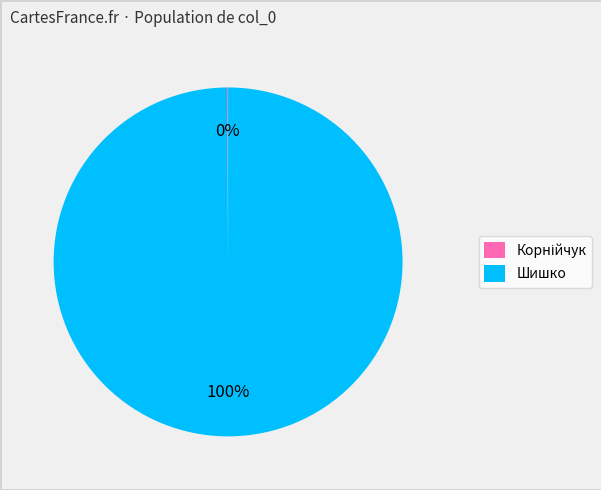

True or false: Шишко accounts for 100% of the total.

True